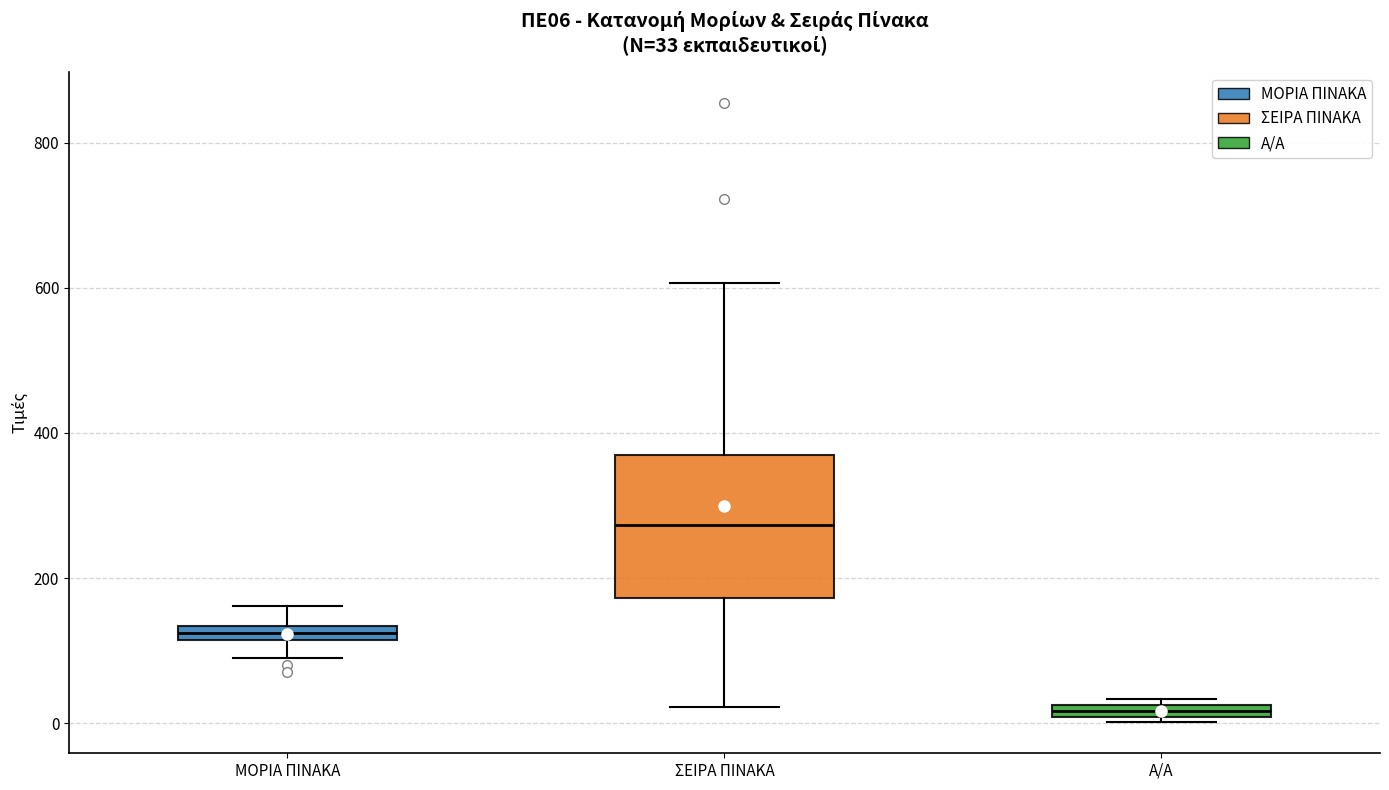

Which box is the tallest, from its lower edge to its upper edge?

ΣΕΙΡΑ ΠΙΝΑΚΑ